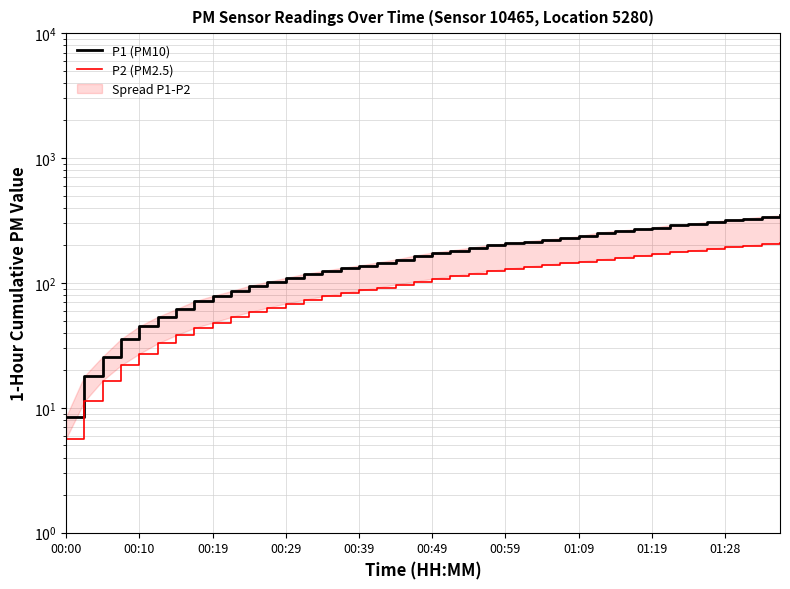

How many data points does each series have?

40